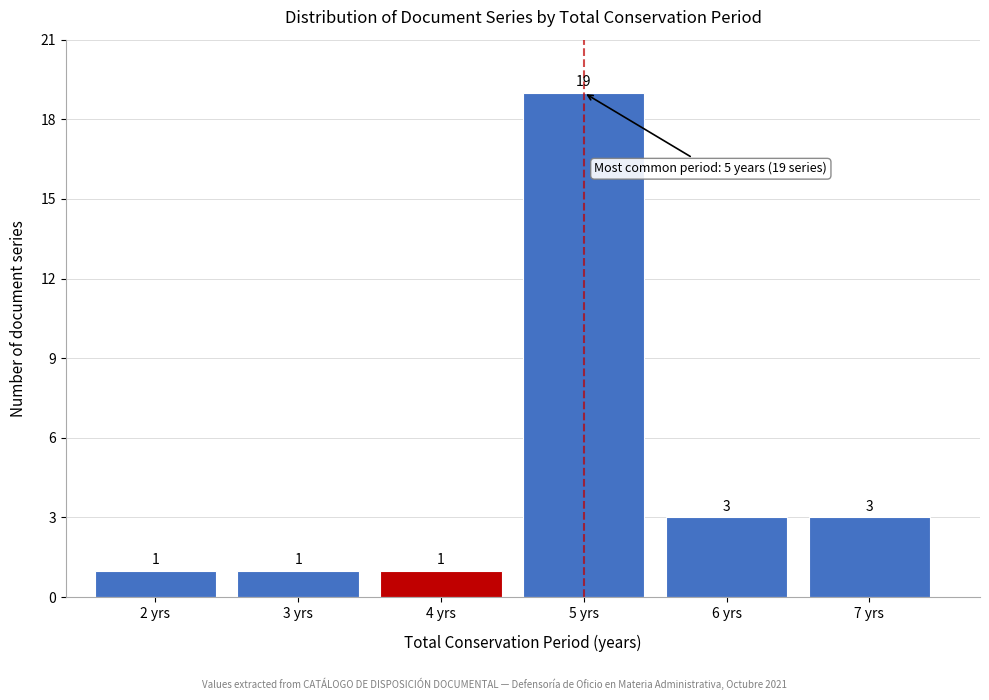

Reading right to left, list all the values displayed in this chart.

7 yrs=3	6 yrs=3	5 yrs=19	4 yrs=1	3 yrs=1	2 yrs=1